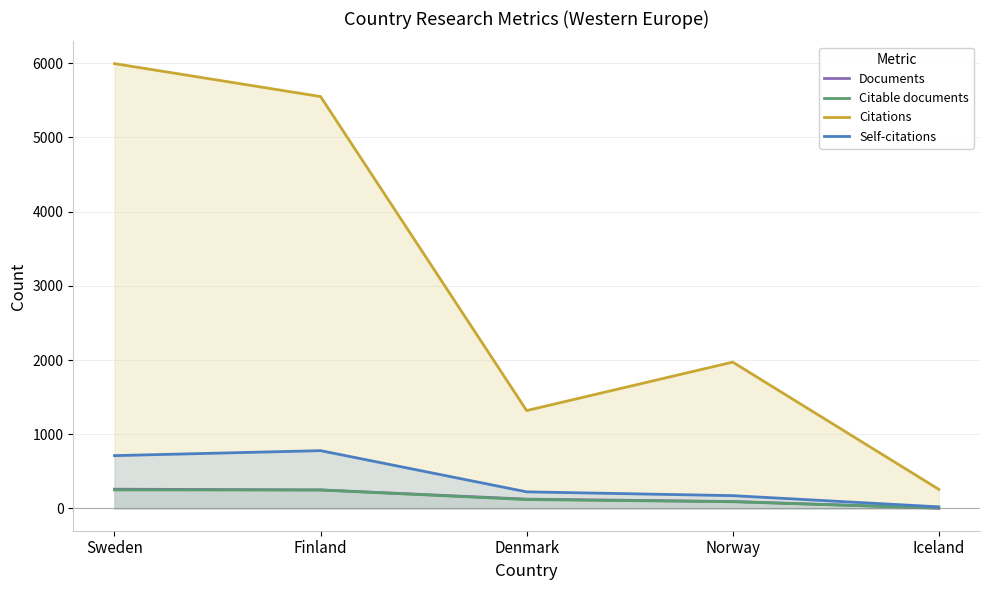

Reading right to left, extract all data points from this chart.

Documents: 5	94	126	250	260
Citable documents: 5	91	120	249	250
Citations: 258	1972	1319	5549	5993
Self-citations: 22	173	224	779	712